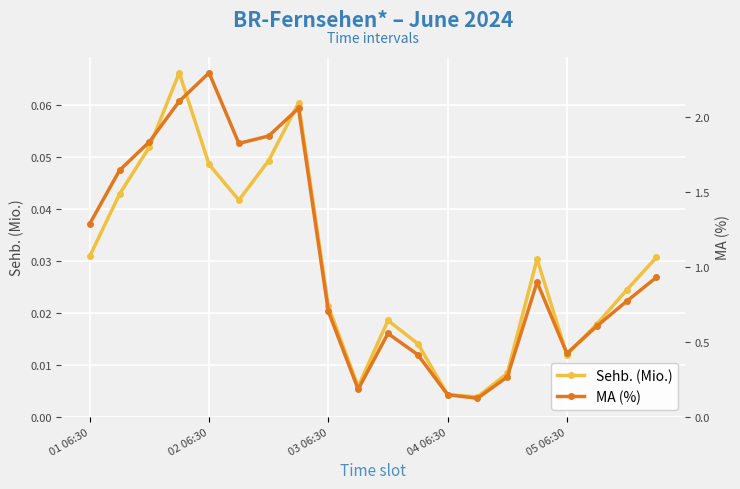

Is it true that MA (%) equals 0.8 at 18?

True